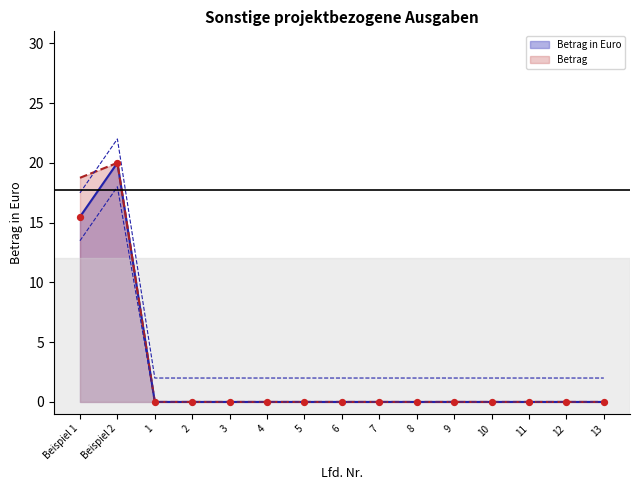

What are all the series names shown in the legend?

Betrag in Euro, Betrag